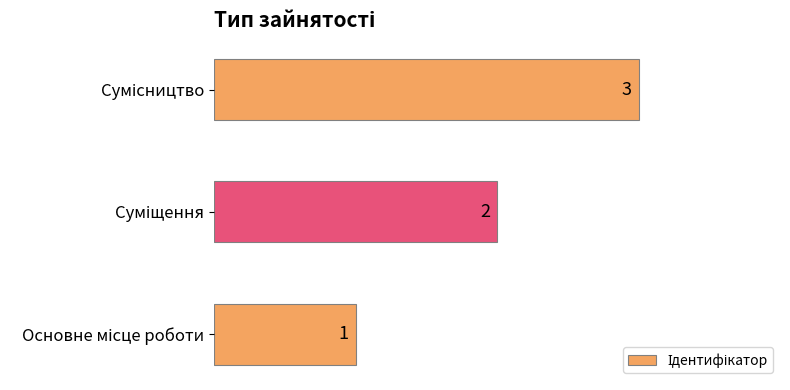

Count the number of categories in the chart.

3